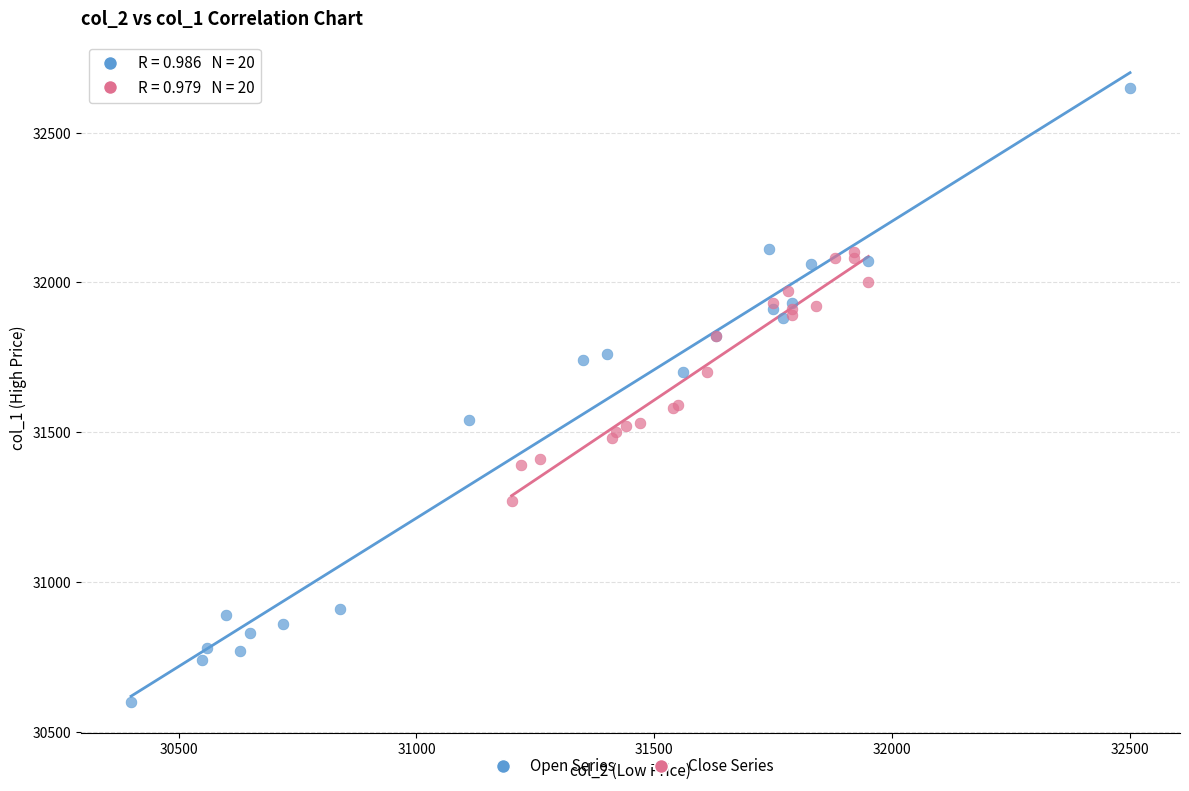

Which series reaches the maximum Y coordinate?

Open Series